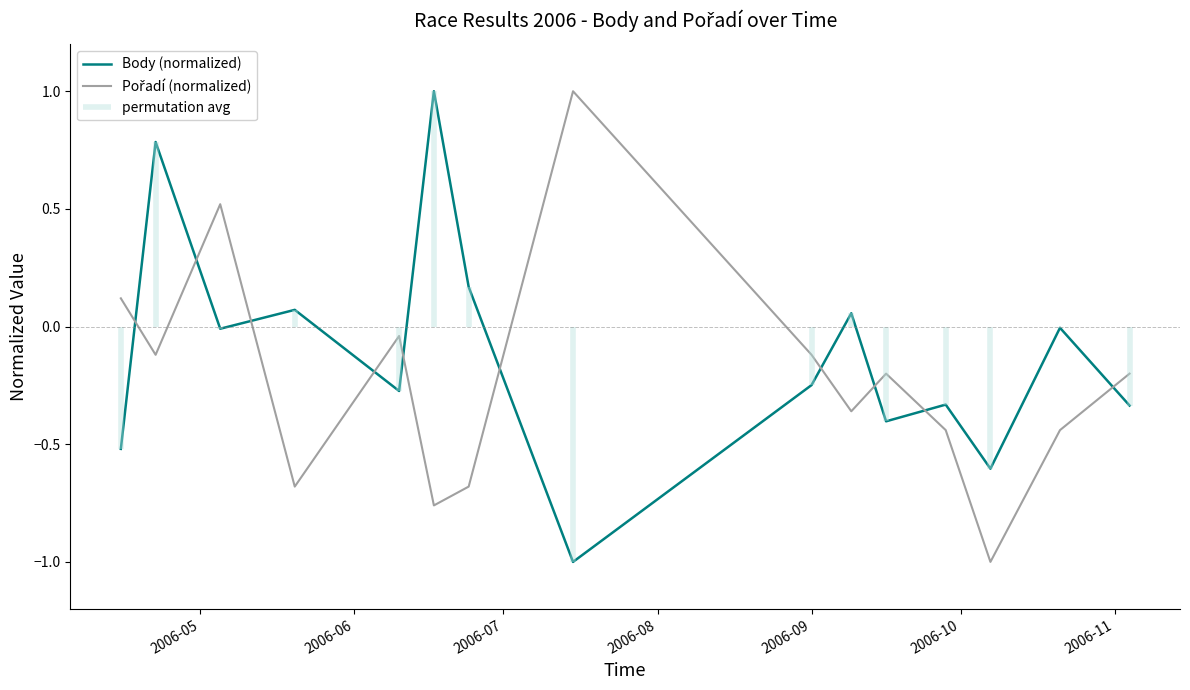

True or false: Body (normalized) has a value of -0.1 at 2006-09.

False